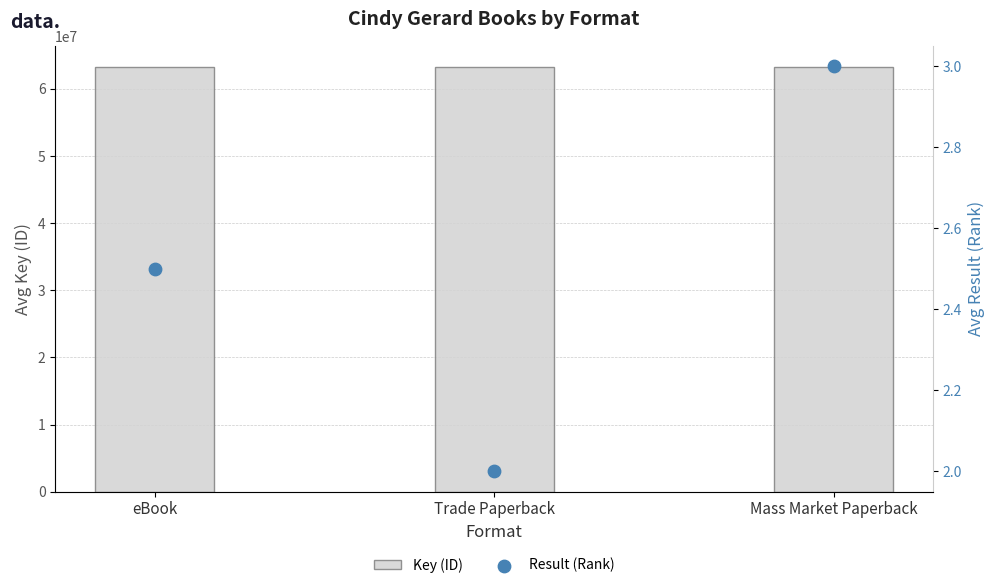

Is the value of Result (Rank) at eBook greater than the value of Key (ID) at eBook?

No